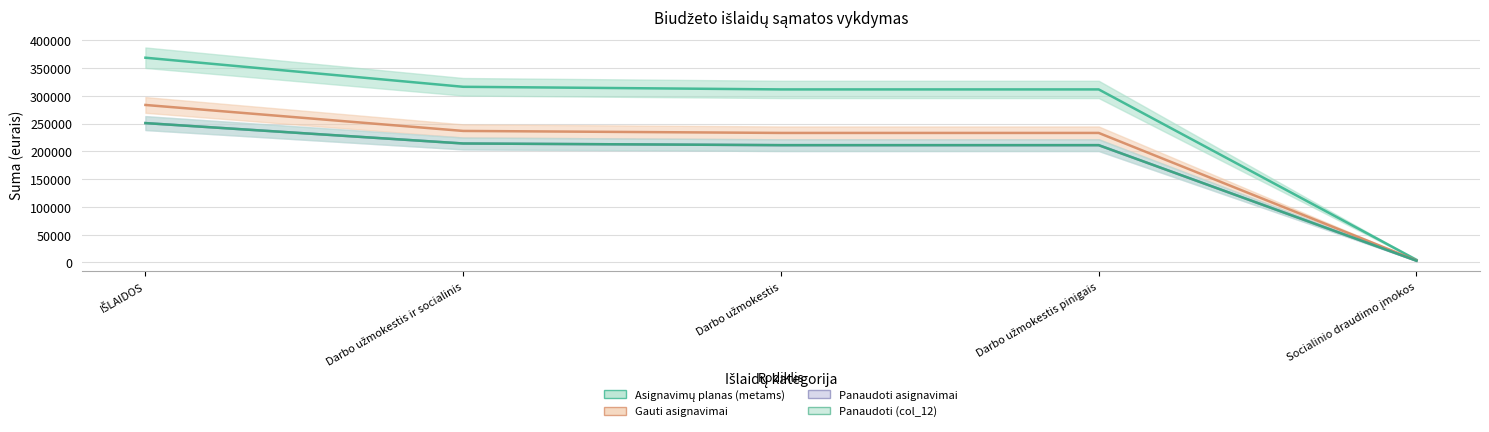

Which series has the widest spread of values?

Asignavimų planas (metams)